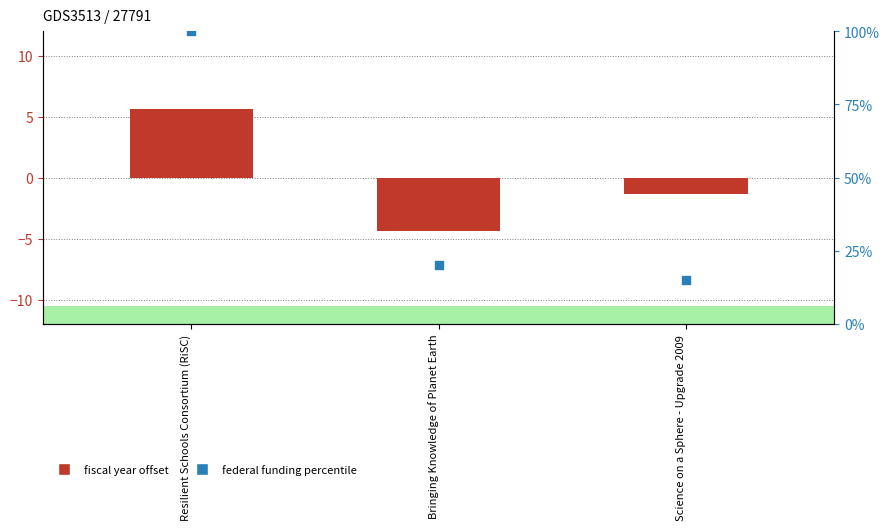

What are all the series names shown in the legend?

fiscal year offset, federal funding percentile